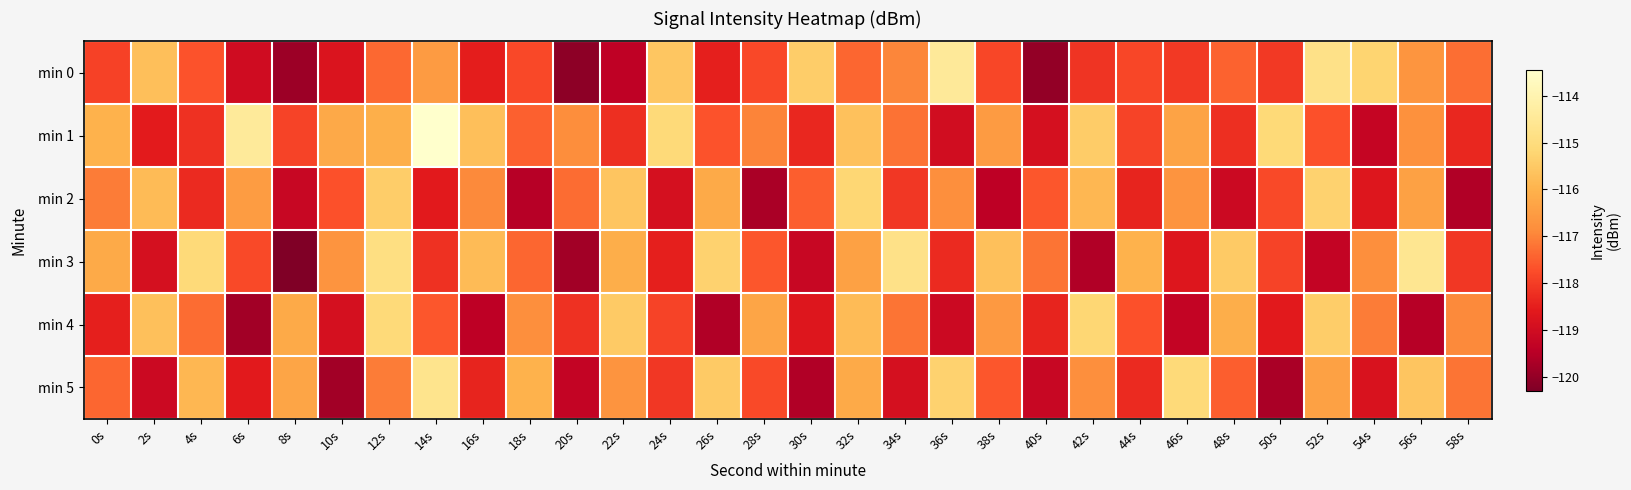

Reading right to left, what are all the values shown in this chart?

min 0: 58s=-117.3	56s=-116.7	54s=-115.2	52s=-114.8	50s=-118.1	48s=-117.4	46s=-118.1	44s=-117.9	42s=-118.1	40s=-120.0	38s=-117.9	36s=-114.5	34s=-117.0	32s=-117.4	30s=-115.4	28s=-117.8	26s=-118.5	24s=-115.6	22s=-119.4	20s=-120.1	18s=-117.8	16s=-118.5	14s=-116.5	12s=-117.4	10s=-118.8	8s=-119.9	6s=-119.0	4s=-117.7	2s=-115.7	0s=-117.9
min 1: 58s=-118.3	56s=-116.8	54s=-119.2	52s=-117.7	50s=-115.1	48s=-118.2	46s=-116.3	44s=-117.9	42s=-115.4	40s=-118.9	38s=-116.5	36s=-119.0	34s=-117.2	32s=-115.7	30s=-118.3	28s=-117.0	26s=-117.7	24s=-115.1	22s=-118.2	20s=-116.8	18s=-117.5	16s=-115.7	14s=-113.4	12s=-116.1	10s=-116.2	8s=-117.9	6s=-114.4	4s=-118.2	2s=-118.6	0s=-116.0
min 2: 58s=-119.6	56s=-116.4	54s=-118.7	52s=-115.3	50s=-117.8	48s=-119.1	46s=-116.7	44s=-118.4	42s=-115.9	40s=-117.6	38s=-119.4	36s=-116.8	34s=-118.1	32s=-115.2	30s=-117.5	28s=-119.7	26s=-116.2	24s=-118.9	22s=-115.6	20s=-117.3	18s=-119.5	16s=-116.9	14s=-118.6	12s=-115.4	10s=-117.7	8s=-119.2	6s=-116.5	4s=-118.3	2s=-115.8	0s=-117.1
min 3: 58s=-118.1	56s=-114.6	54s=-116.8	52s=-119.3	50s=-117.9	48s=-115.5	46s=-118.7	44s=-116.0	42s=-119.6	40s=-117.2	38s=-115.7	36s=-118.3	34s=-114.8	32s=-116.4	30s=-119.2	28s=-117.6	26s=-115.3	24s=-118.5	22s=-116.1	20s=-119.8	18s=-117.4	16s=-115.8	14s=-118.2	12s=-114.9	10s=-116.7	8s=-120.3	6s=-117.8	4s=-115.1	2s=-118.9	0s=-116.2
min 4: 58s=-116.9	56s=-119.5	54s=-117.1	52s=-115.4	50s=-118.6	48s=-116.1	46s=-119.3	44s=-117.7	42s=-115.2	40s=-118.4	38s=-116.6	36s=-119.1	34s=-117.2	32s=-115.8	30s=-118.7	28s=-116.3	26s=-119.6	24s=-117.9	22s=-115.5	20s=-118.2	18s=-116.8	16s=-119.4	14s=-117.6	12s=-115.1	10s=-118.9	8s=-116.2	6s=-119.8	4s=-117.3	2s=-115.7	0s=-118.5
min 5: 58s=-117.2	56s=-115.6	54s=-118.8	52s=-116.4	50s=-119.7	48s=-117.5	46s=-115.1	44s=-118.3	42s=-116.8	40s=-119.2	38s=-117.6	36s=-115.3	34s=-118.9	32s=-116.2	30s=-119.6	28s=-117.8	26s=-115.5	24s=-118.1	22s=-116.7	20s=-119.3	18s=-116.0	16s=-118.4	14s=-114.7	12s=-117.1	10s=-119.8	8s=-116.3	6s=-118.6	4s=-115.9	2s=-119.1	0s=-117.4